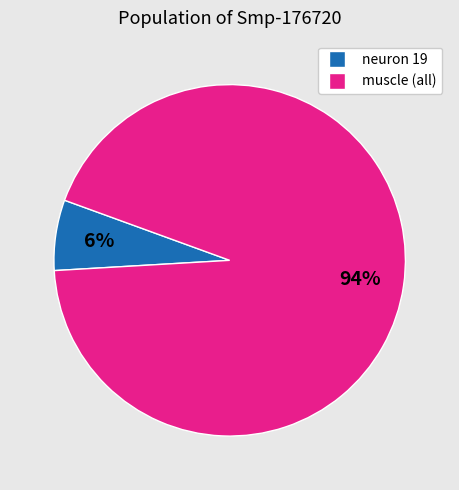

To the nearest percent, what is the average slice percentage?

50%